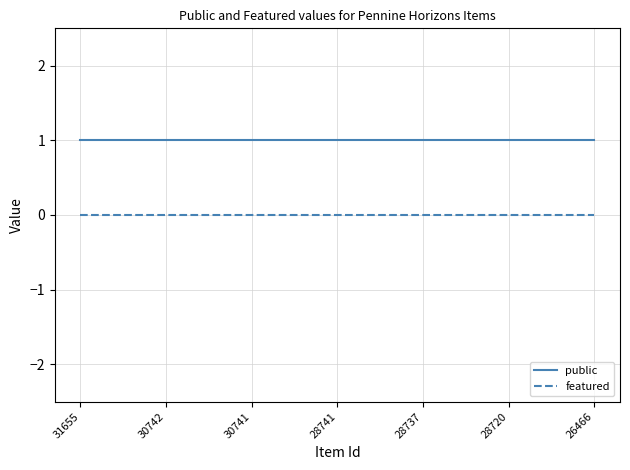

At 30742, list the series in order from largest to smallest.

public, featured